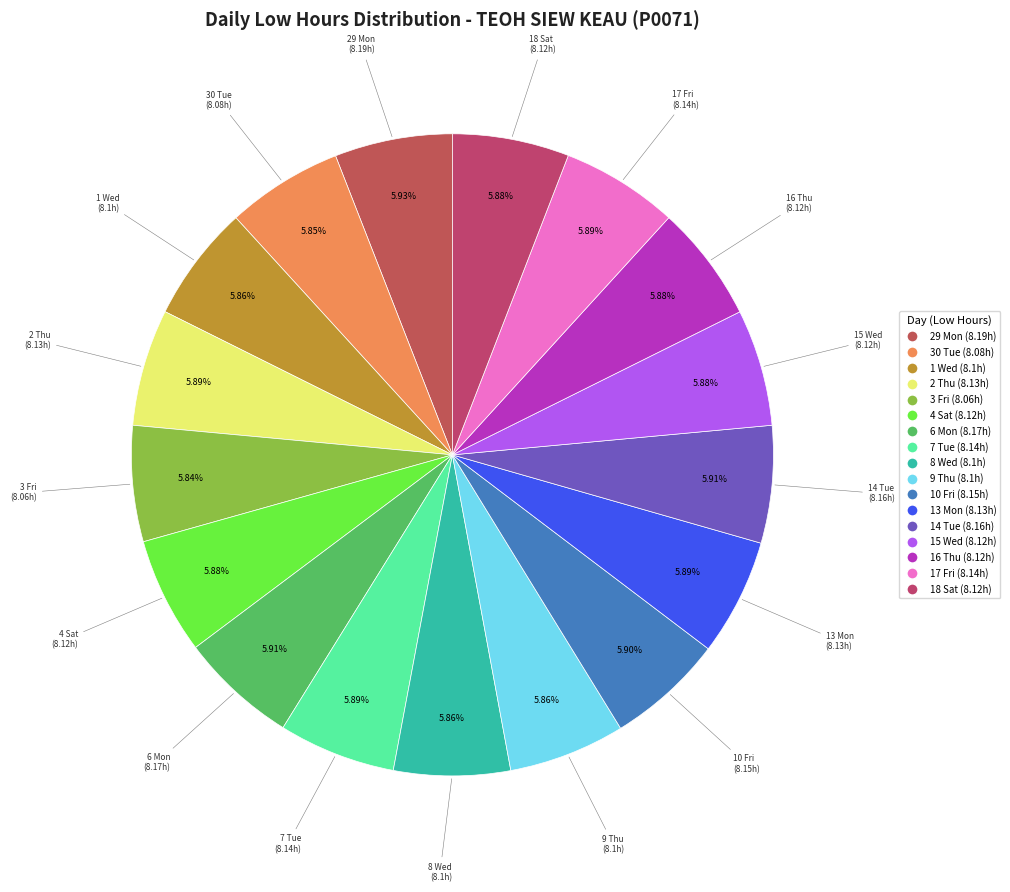

Approximately how many times larger is the value at 6 Mon compared to 16 Thu?

1.0